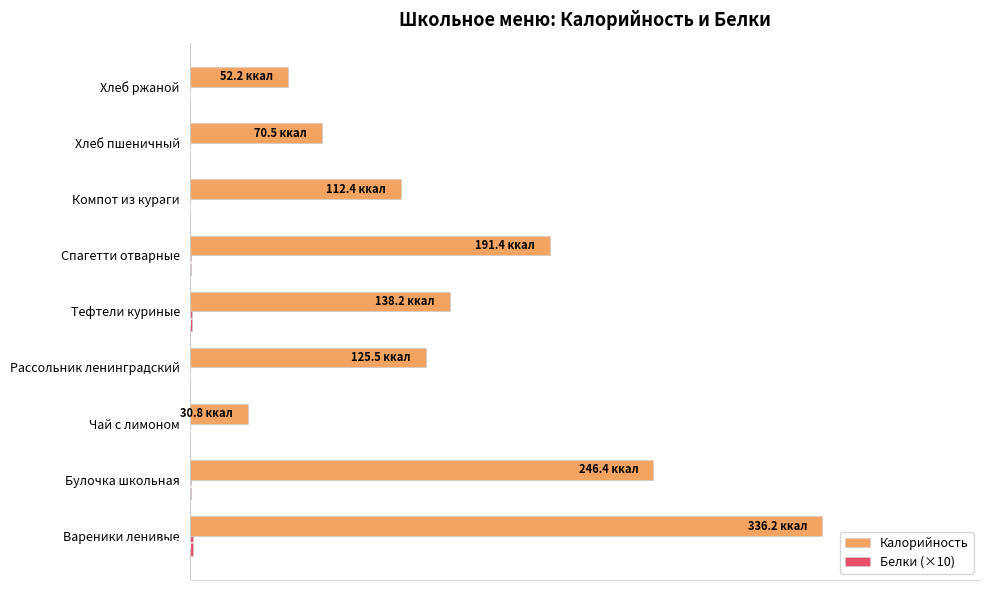

What is the average value of the Калорийность series?

36.2